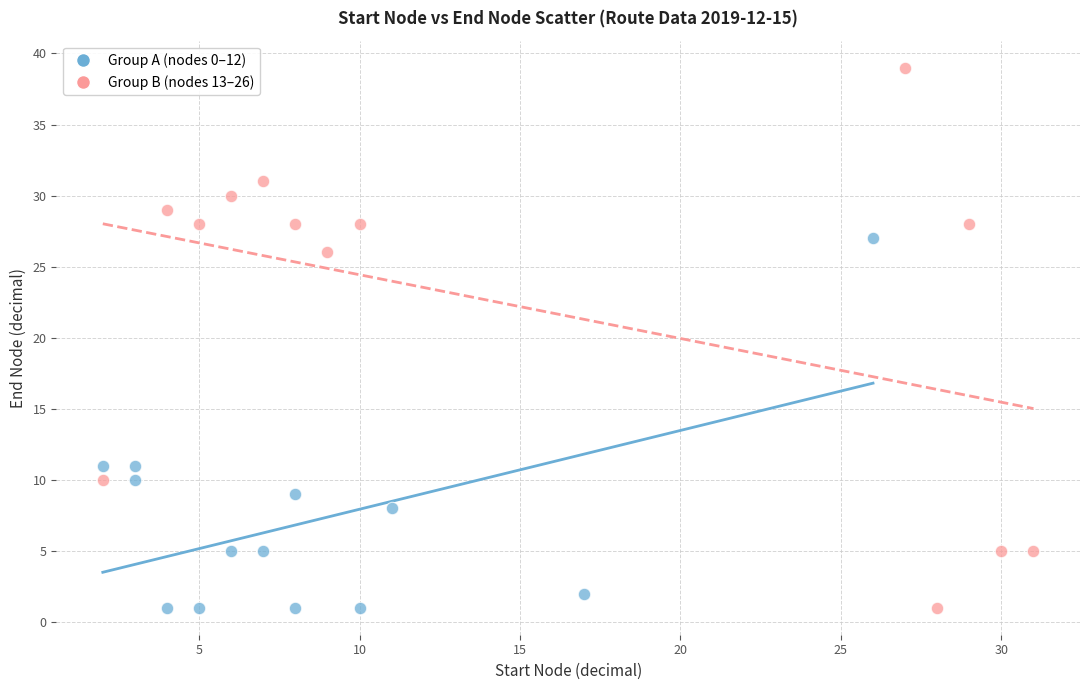

Which series has the widest spread of Y values?

Group B (nodes 13–26)